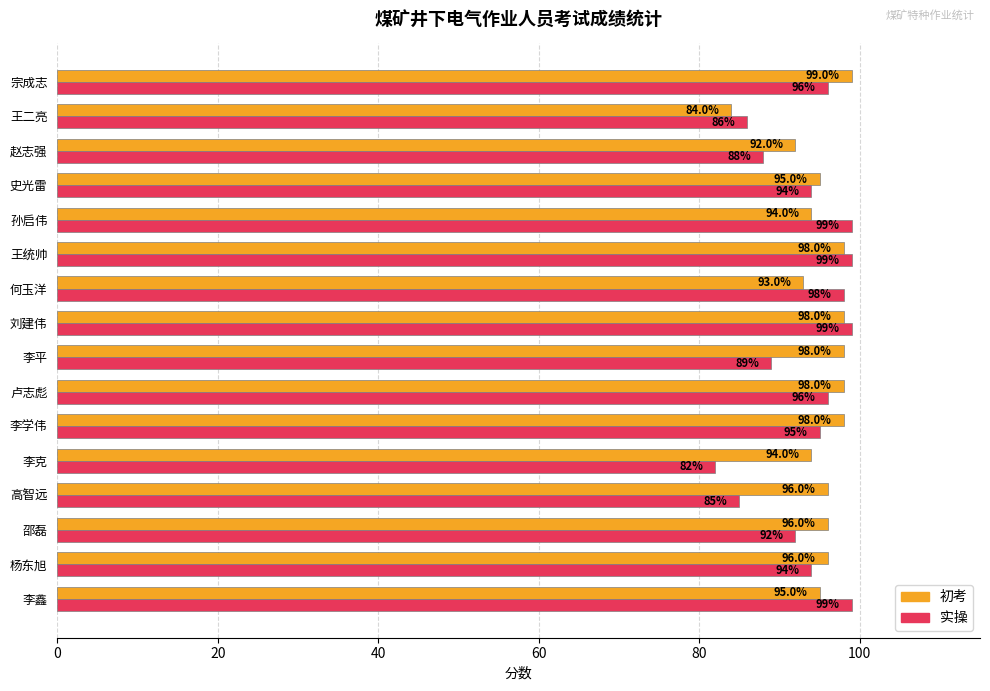

Which series has the largest total across all categories?

初考